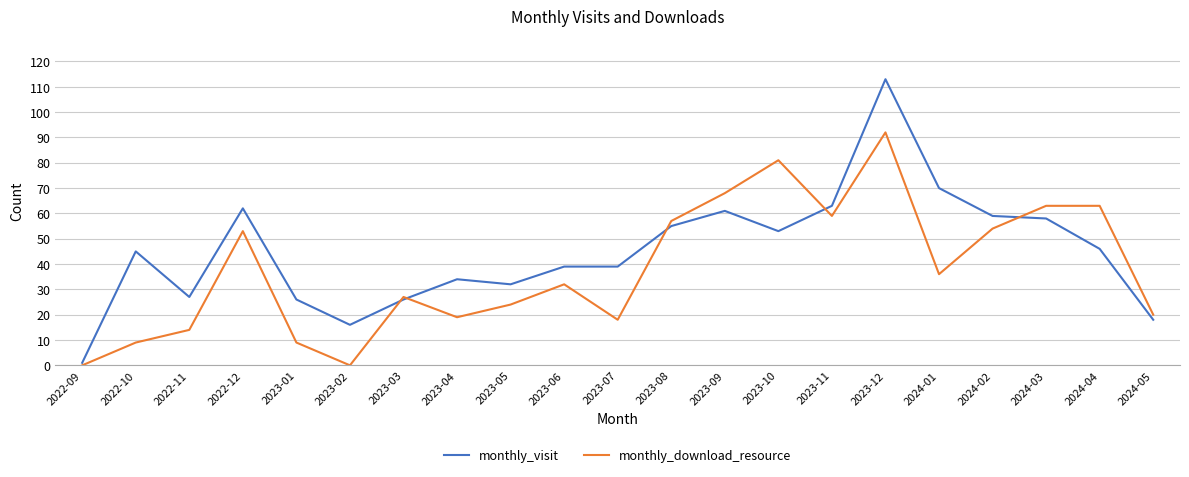

What is the difference between the second highest and second lowest values in the monthly_download_resource series?

81